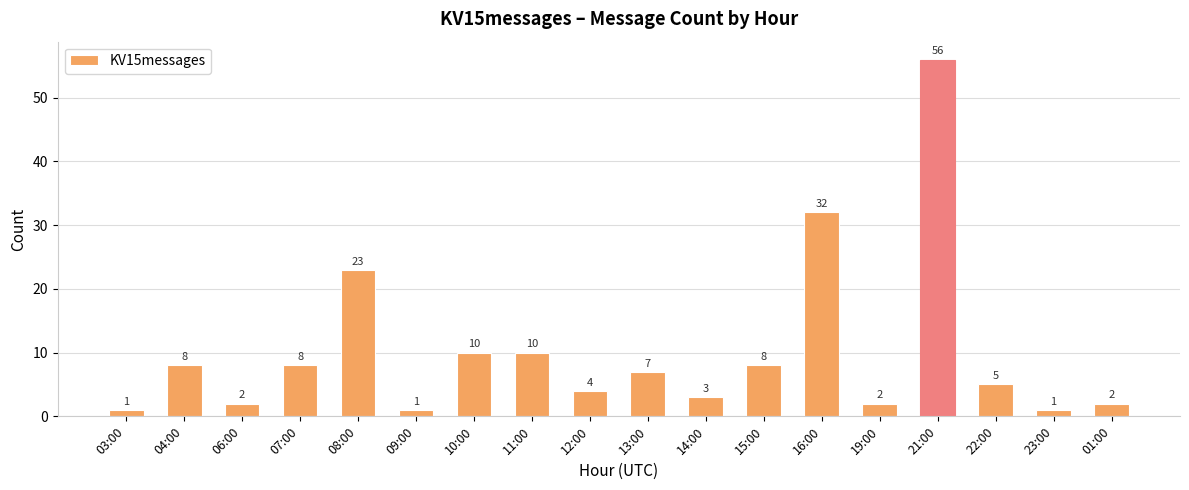

Reading left to right, what are all the values shown in this chart?

1	8	2	8	23	1	10	10	4	7	3	8	32	2	56	5	1	2